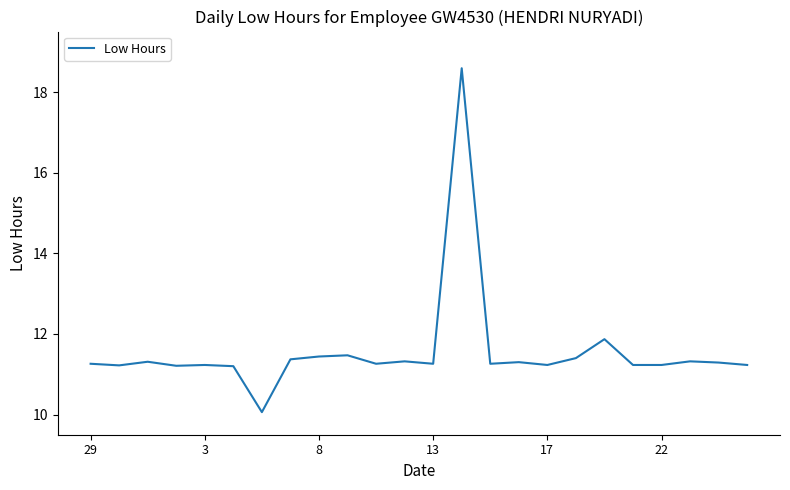

What is the smallest value displayed?

10.1